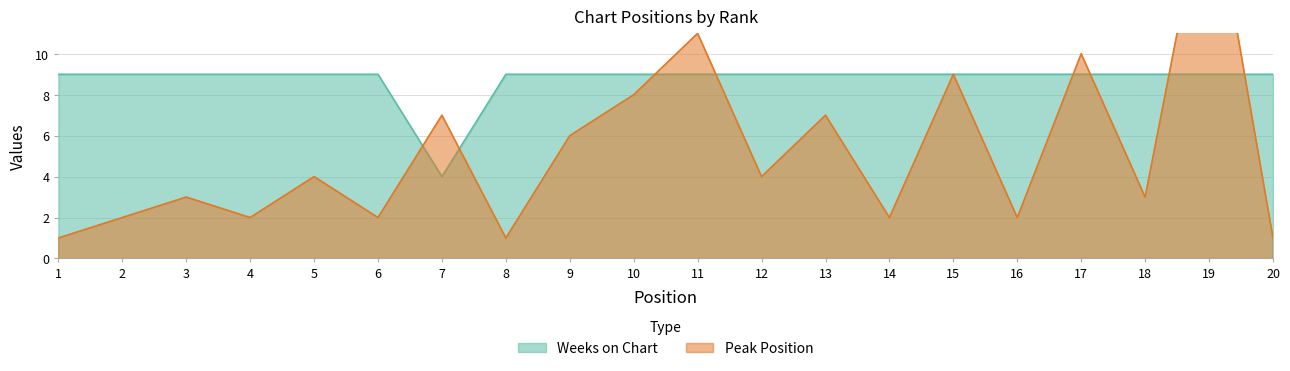

What is the maximum value for Peak Position?

19